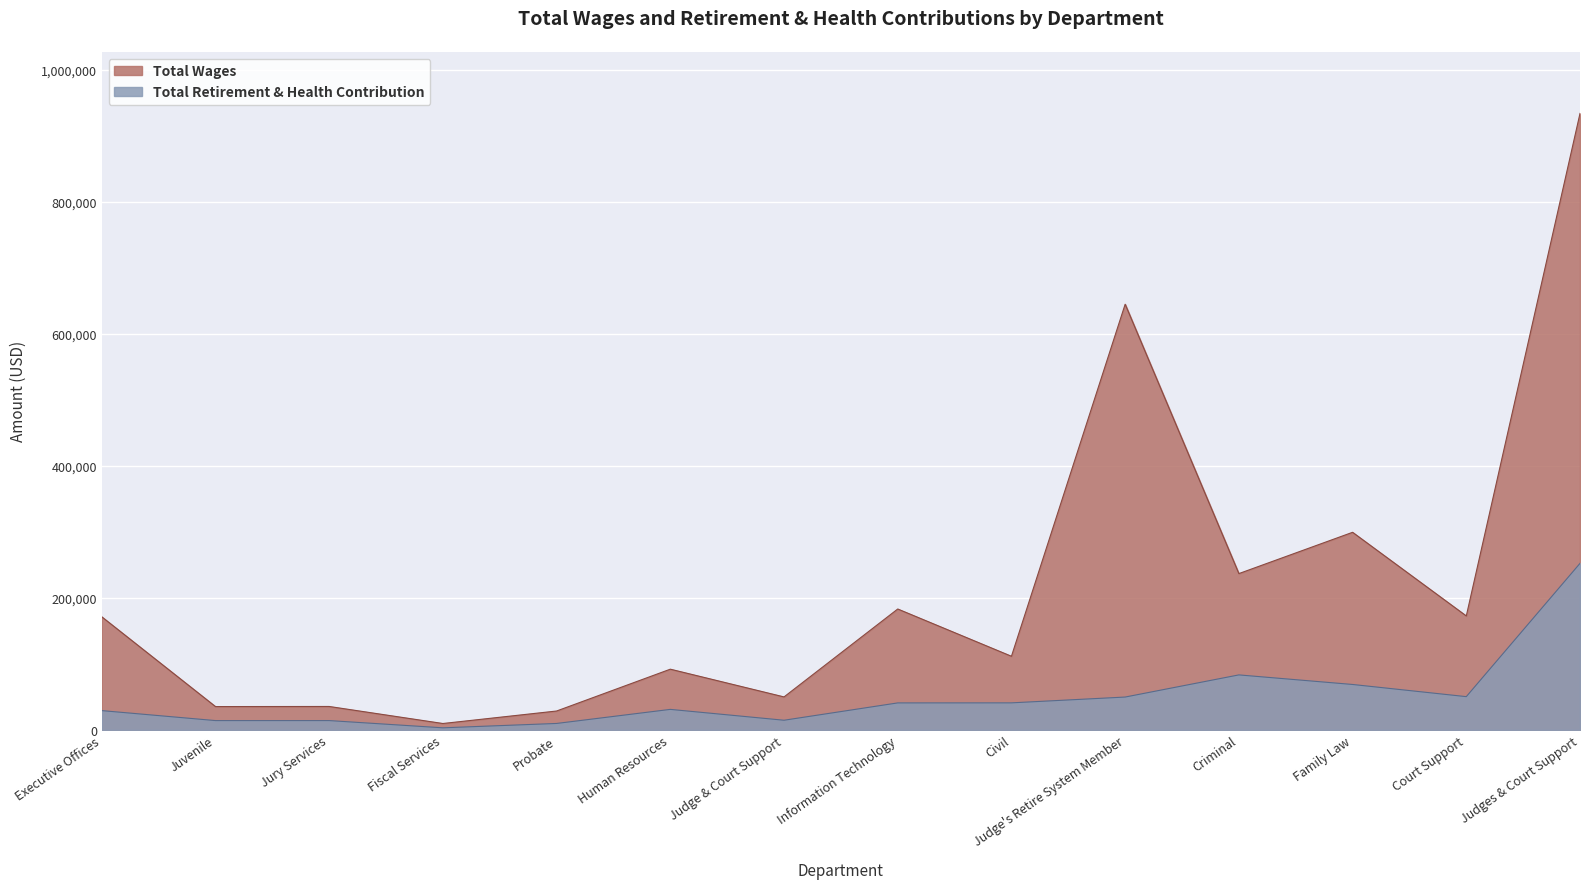

Which series has the largest range (max minus min)?

Total Wages